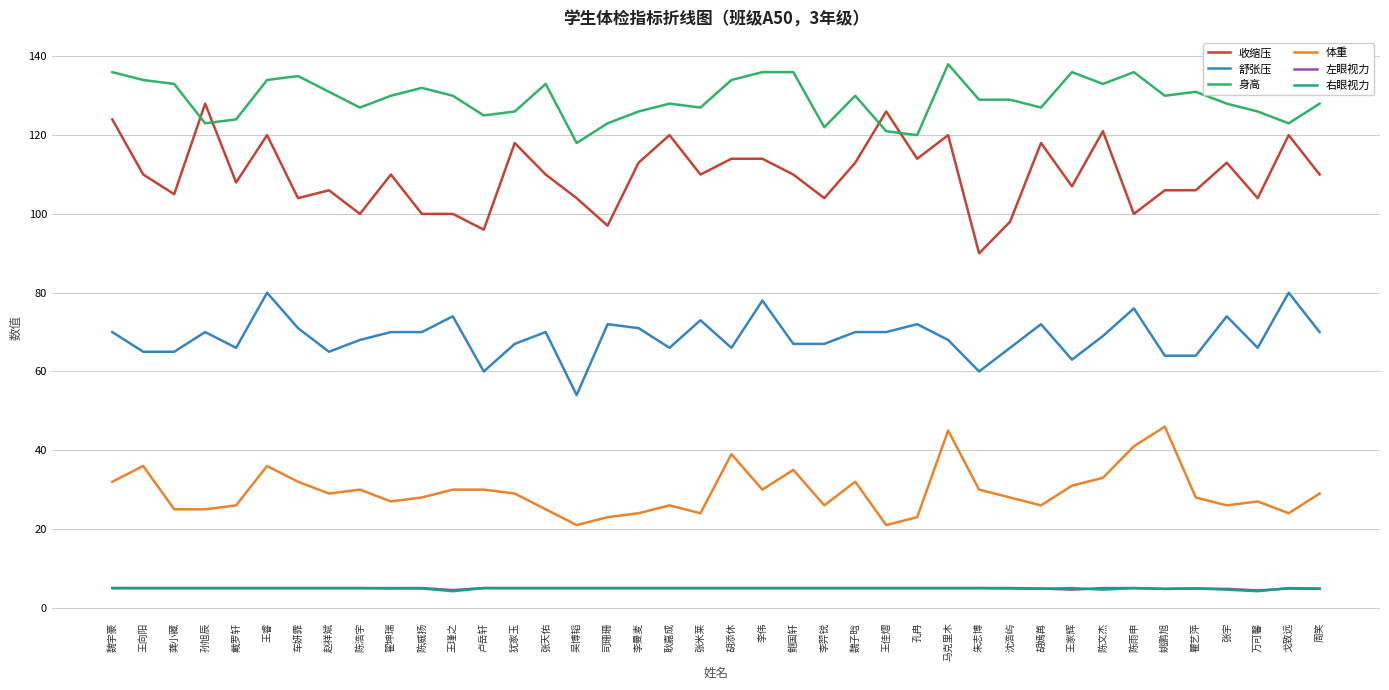

What is the spread (max minus min) of values at 李伟?

131.0